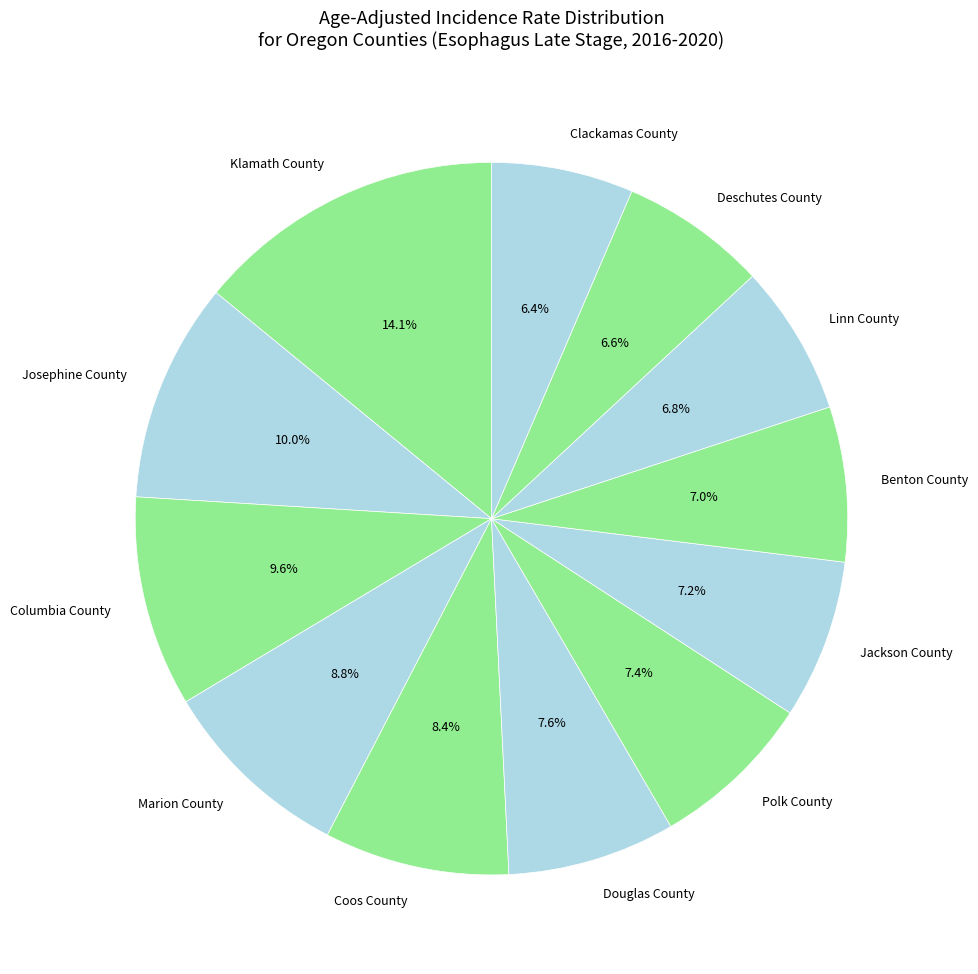

Between Klamath County and Josephine County, which is larger?

Klamath County